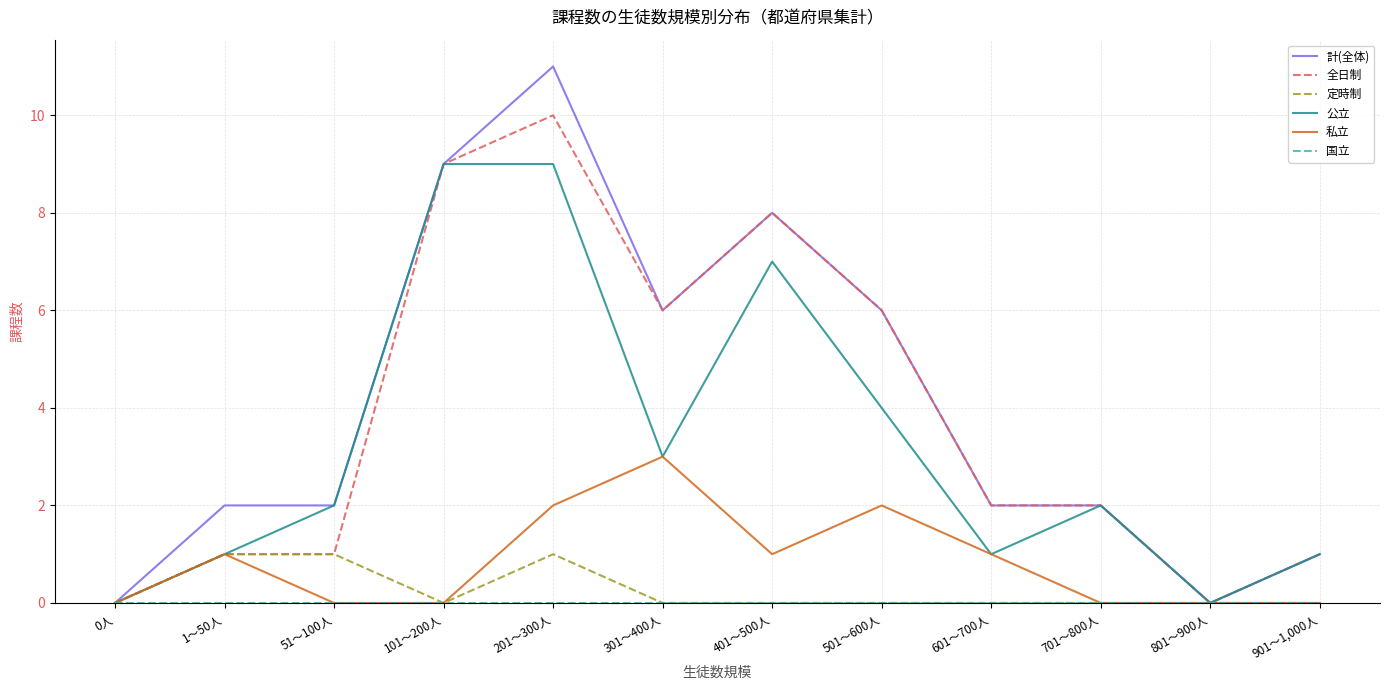

Between 301～400人 and 401～500人, which series saw the biggest shift?

公立